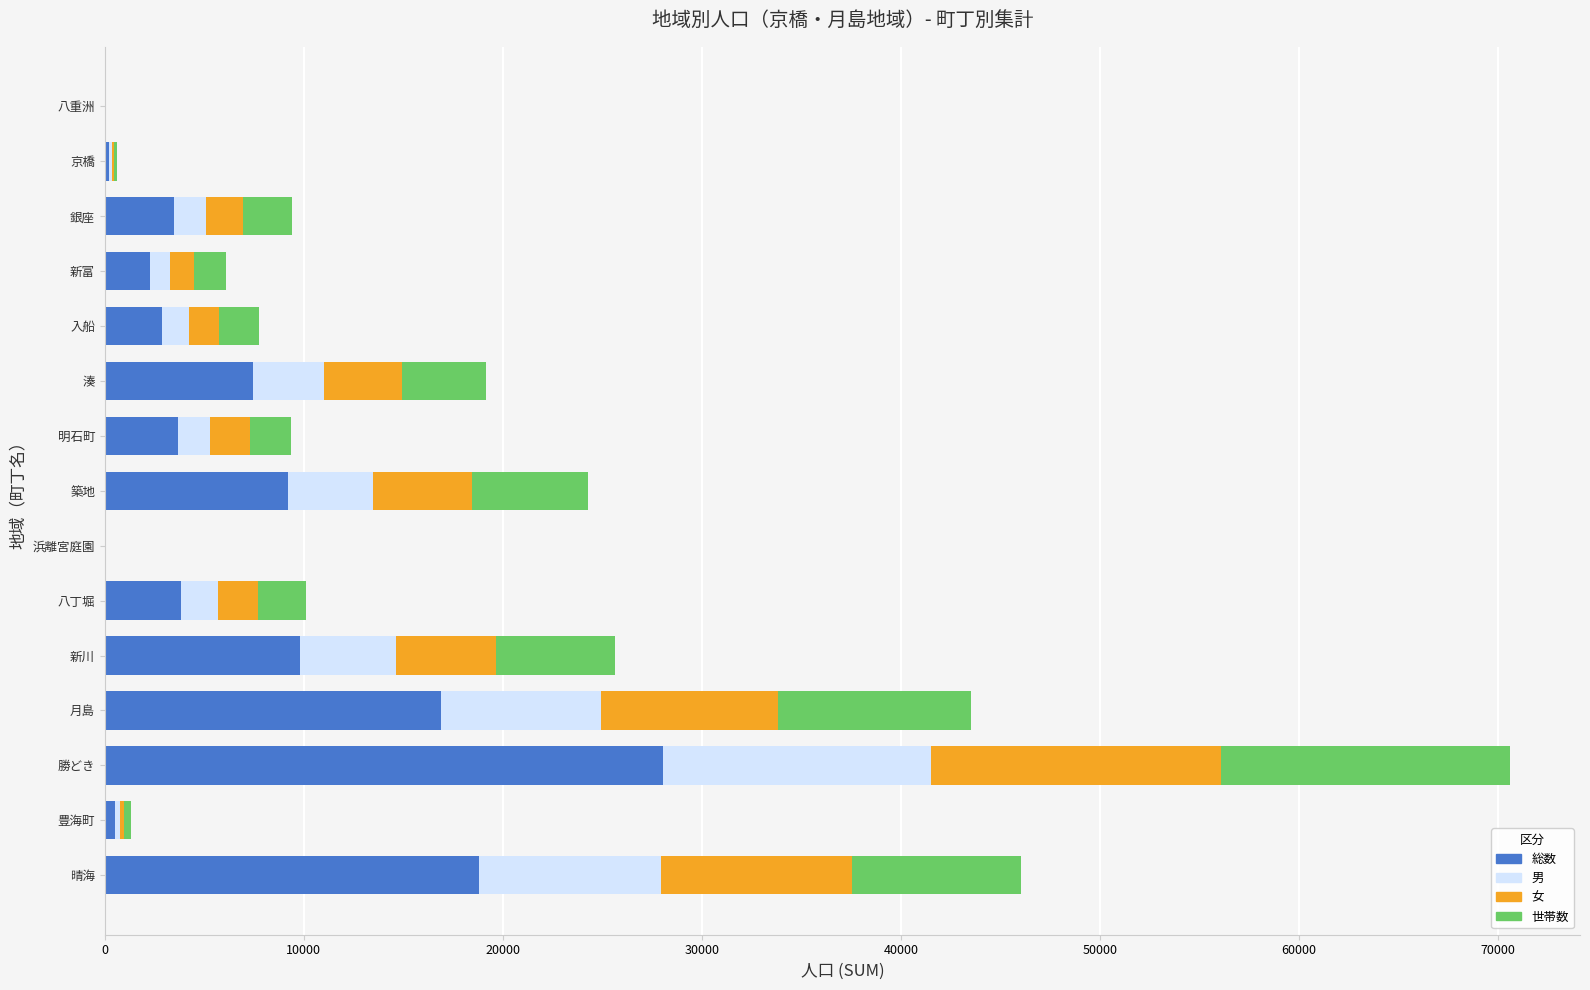

The value of 総数 at 勝どき is 5732. True or false?

False